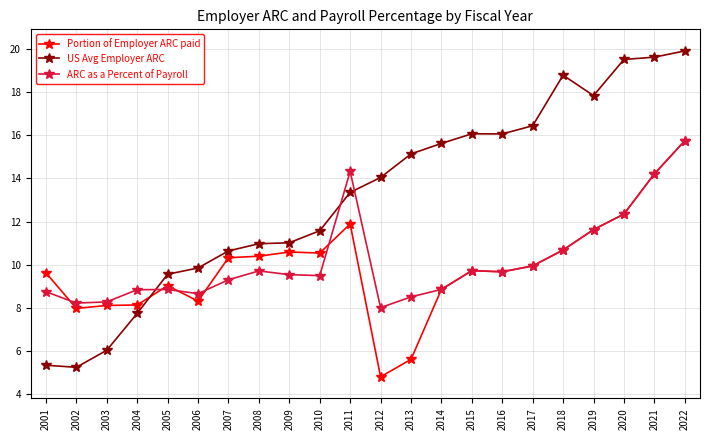

Which series has the largest range (max minus min)?

US Avg Employer ARC